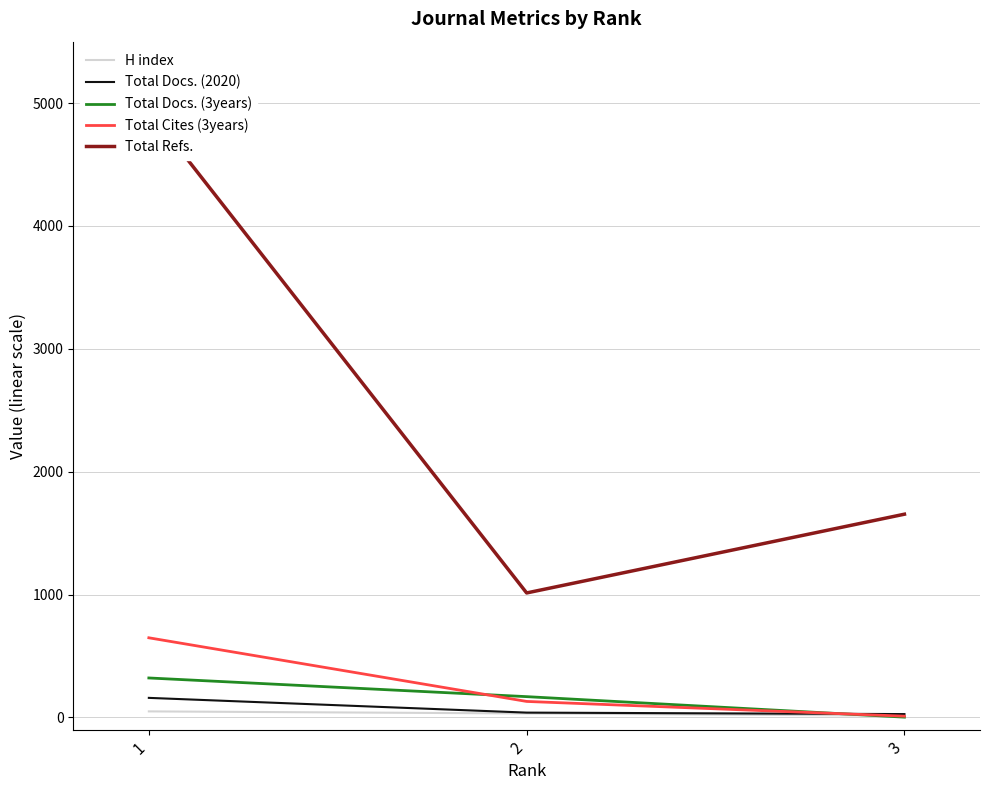

How many values in the Total Docs. (3years) series exceed 169?

1